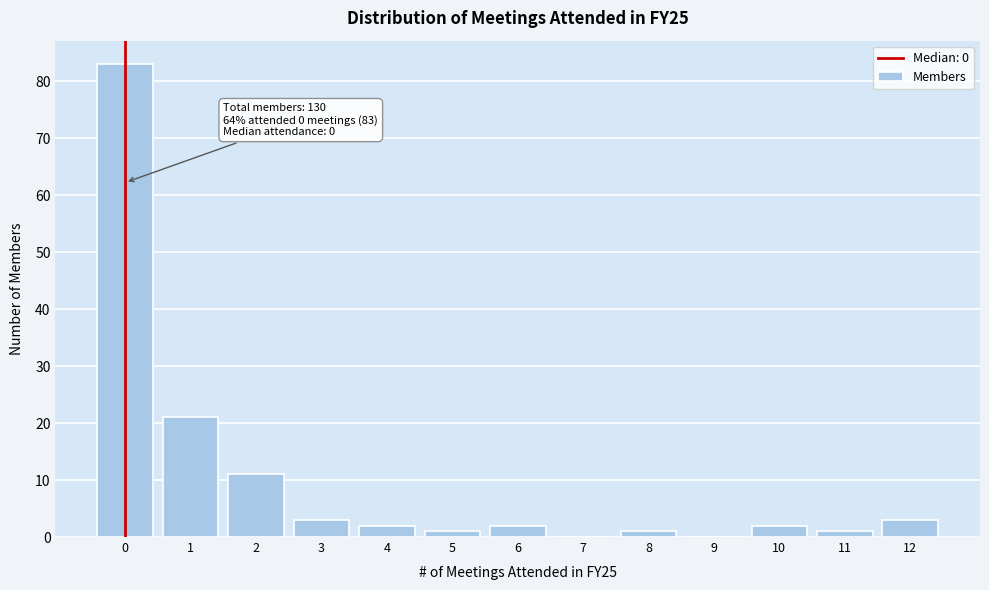

Reading left to right, extract all data points from this chart.

0=83	1=21	2=11	3=3	4=2	5=1	6=2	7=0	8=1	9=0	10=2	11=1	12=3